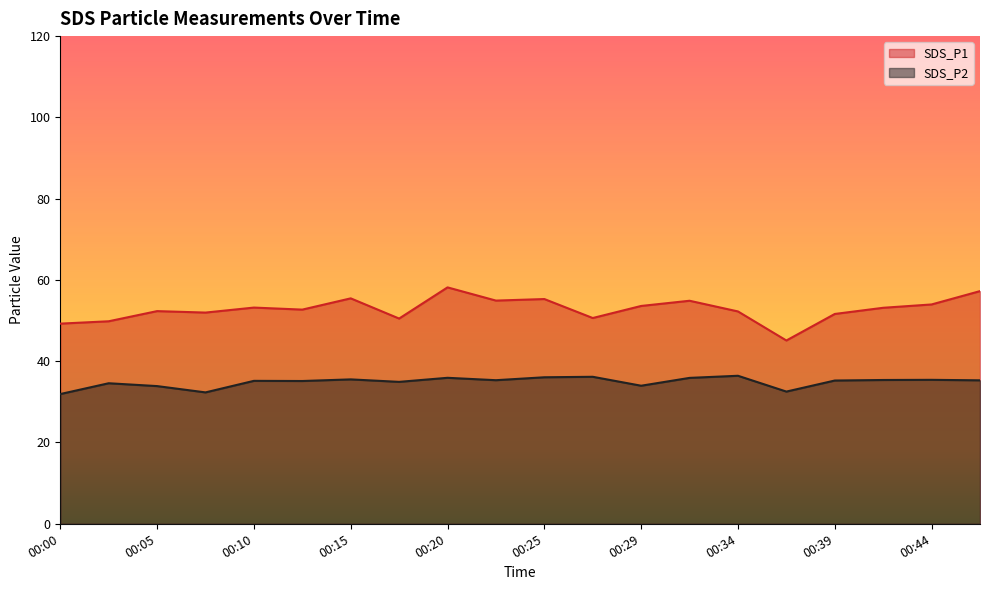

At which label does SDS_P2 reach its peak?

00:34